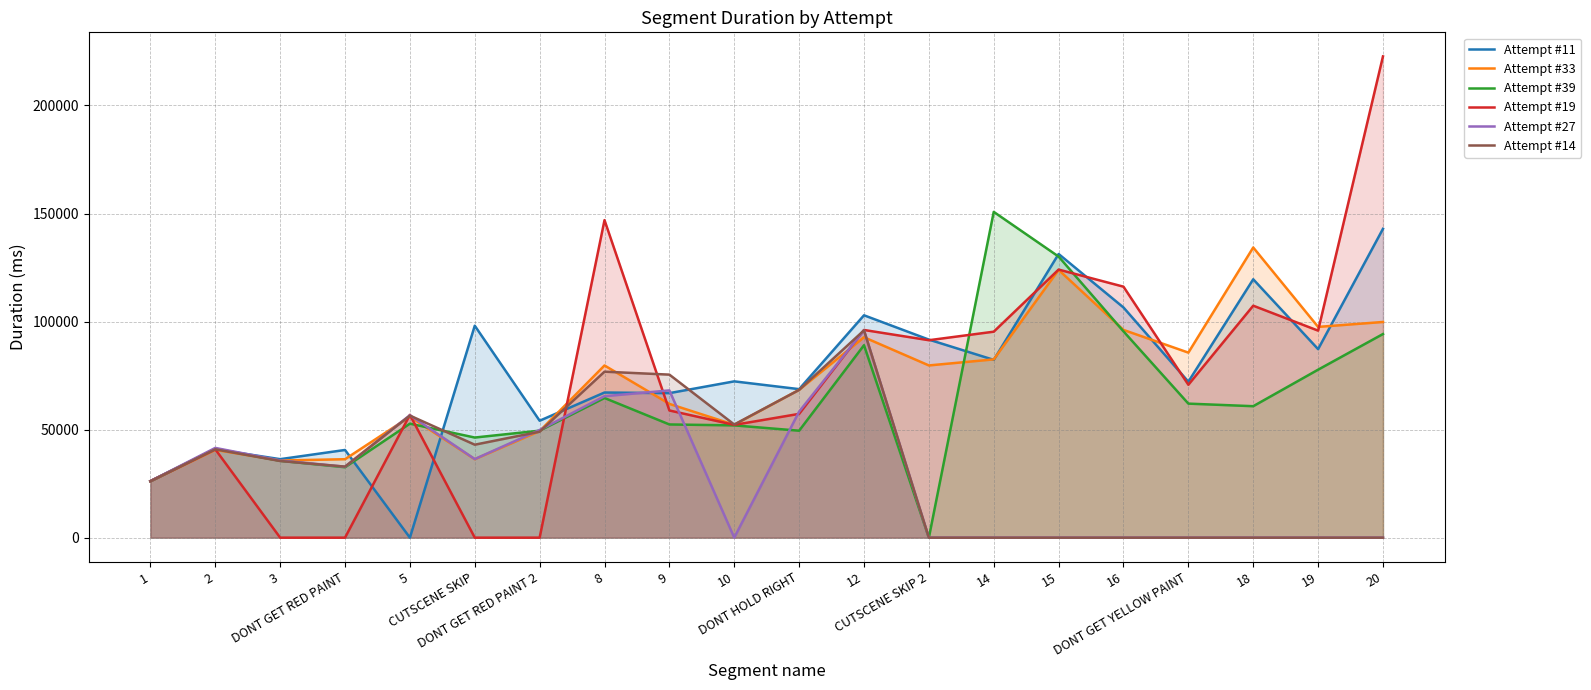

What value does the Attempt #14 series have at 3?

35475